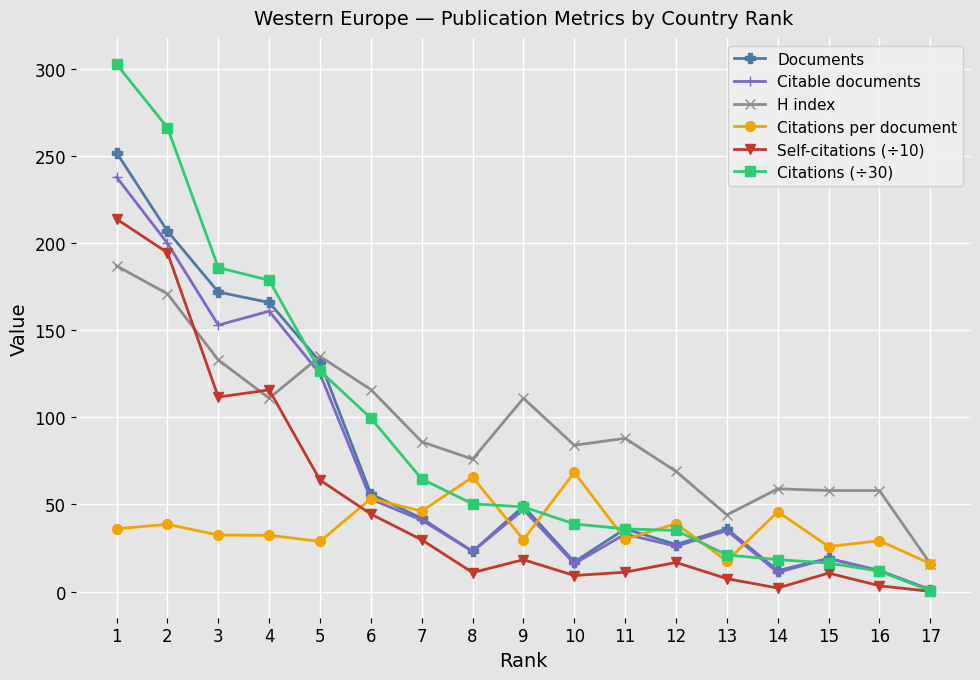

Count the number of categories in the chart.

17